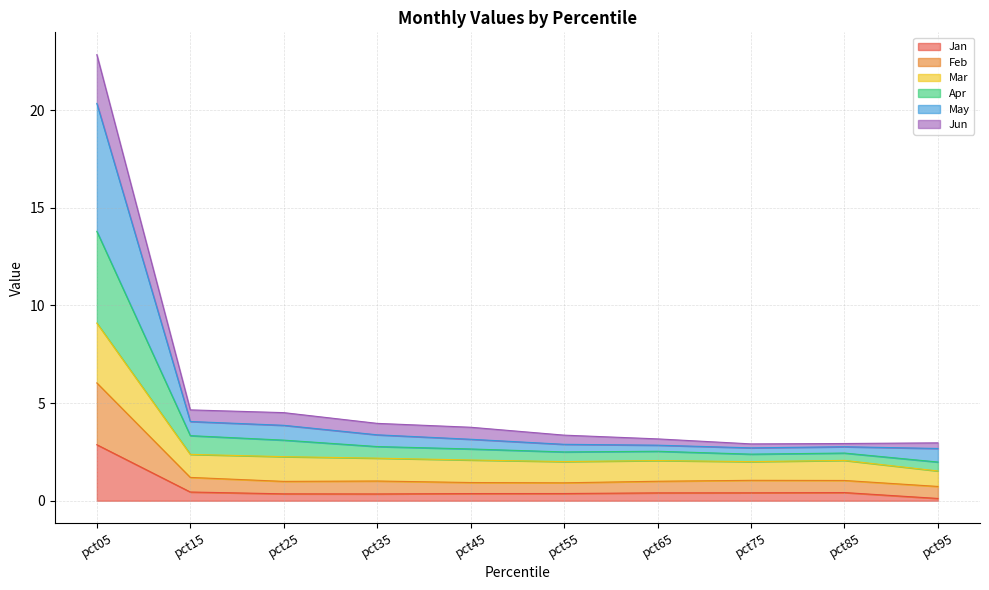

Which has a higher value, pct05 or pct95?

pct05